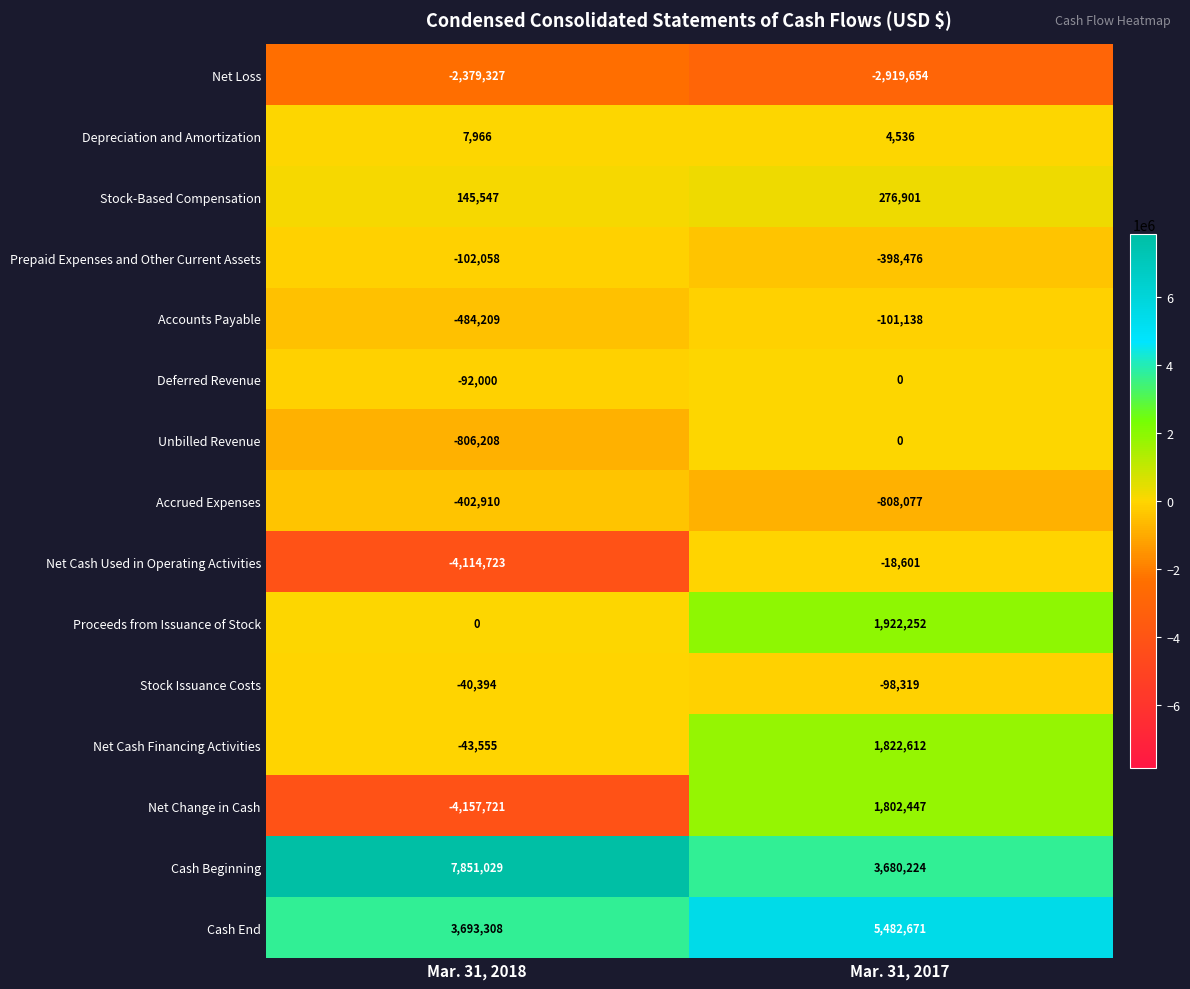

Reading right to left, transcribe all the data shown in this chart.

Net Loss: -2919654	-2379327
Depreciation and Amortization: 4536	7966
Stock-Based Compensation: 276901	145547
Prepaid Expenses and Other Current Assets: -398476	-102058
Accounts Payable: -101138	-484209
Deferred Revenue: 0	-92000
Unbilled Revenue: 0	-806208
Accrued Expenses: -808077	-402910
Net Cash Used in Operating Activities: -18601	-4114723
Proceeds from Issuance of Stock: 1922252	0
Stock Issuance Costs: -98319	-40394
Net Cash Financing Activities: 1822612	-43555
Net Change in Cash: 1802447	-4157721
Cash Beginning: 3680224	7851029
Cash End: 5482671	3693308